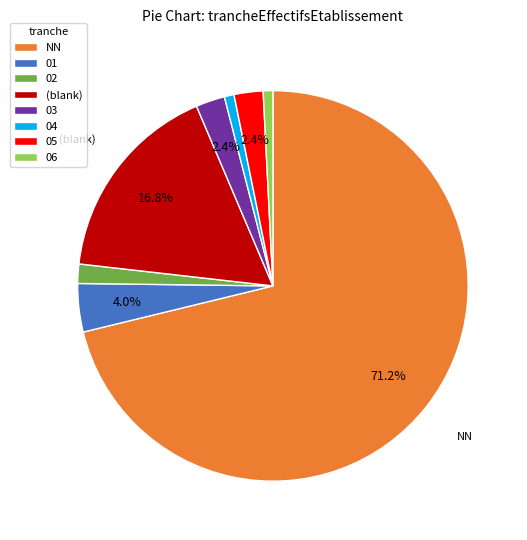

Approximately how many times larger is the value at 05 compared to 03?

1.0